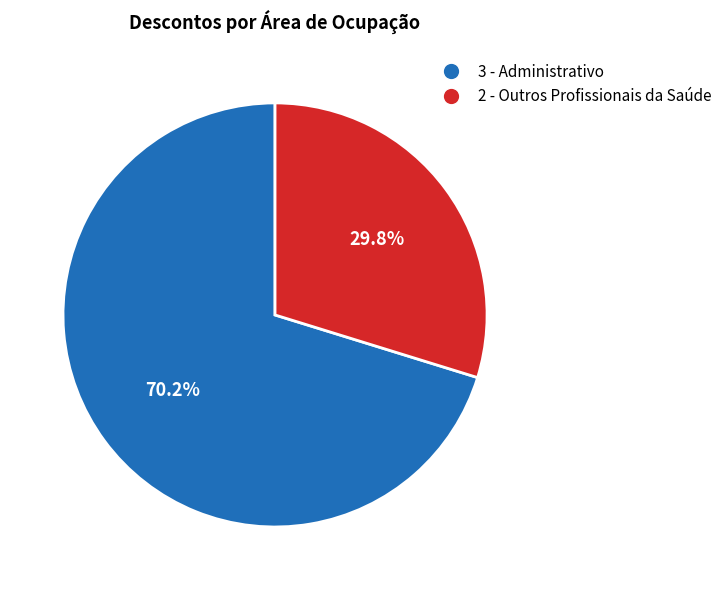

Approximately how many times larger is the value at 3 - Administrativo compared to 2 - Outros Profissionais da Saúde?

2.4